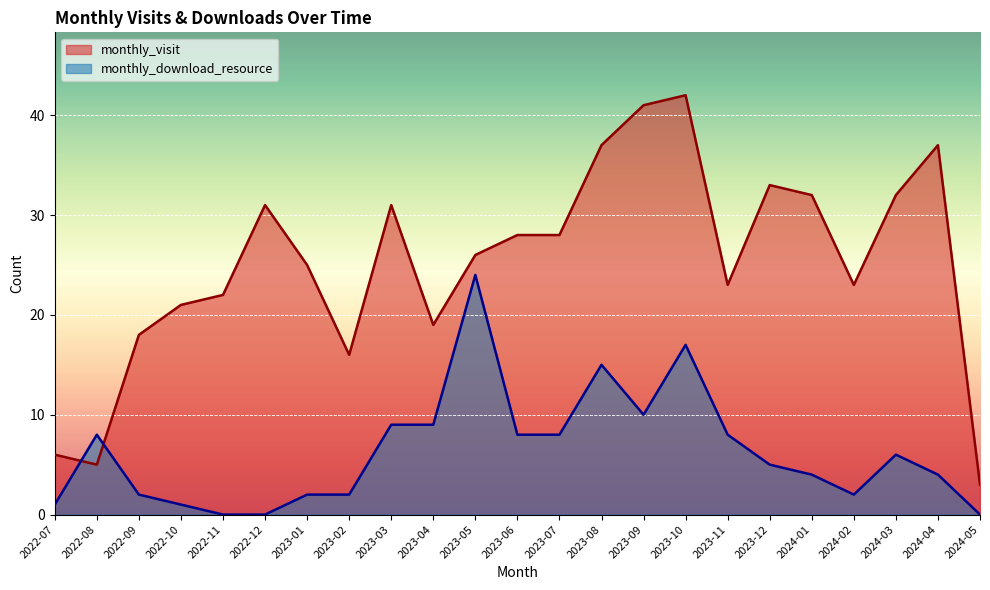

What are all the series names shown in the legend?

monthly_visit, monthly_download_resource